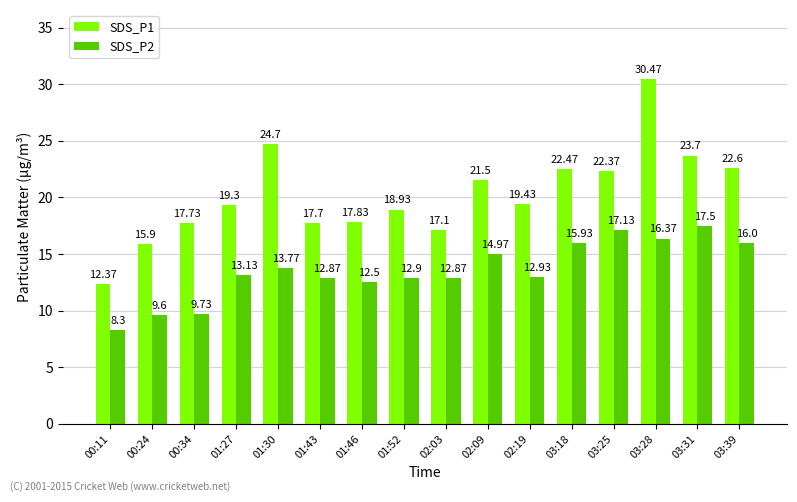

Is it true that SDS_P2 equals 16.0 at 03:39?

True